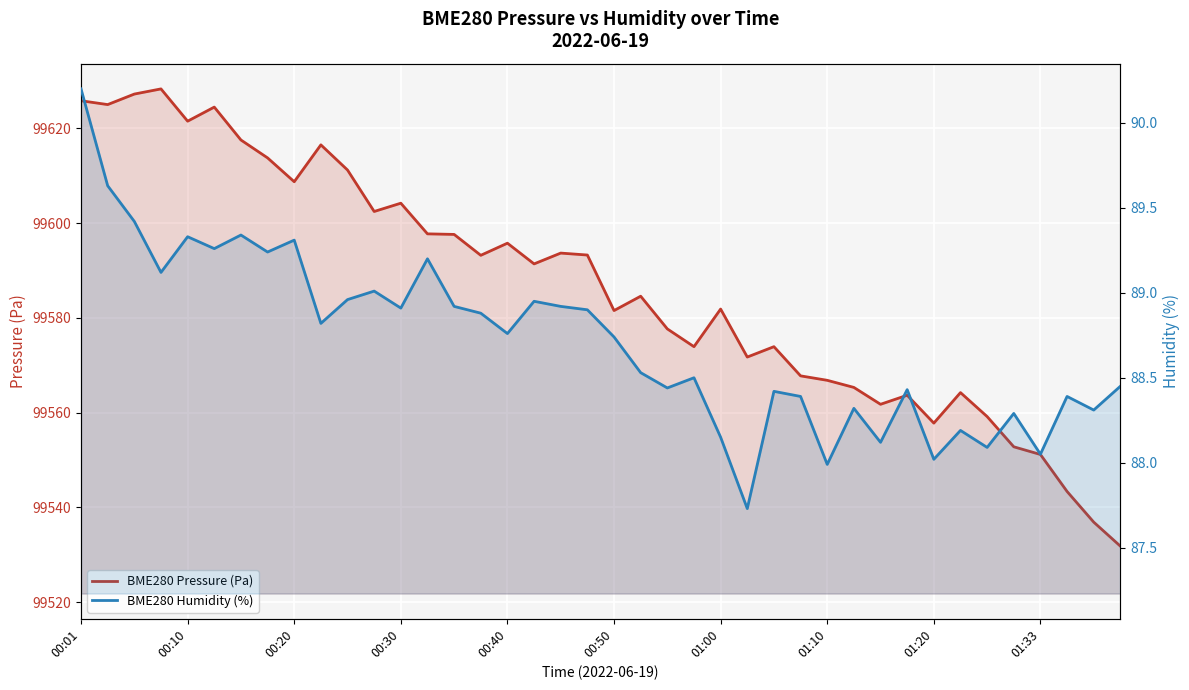

Which series has the widest spread of values?

BME280 Pressure (Pa)